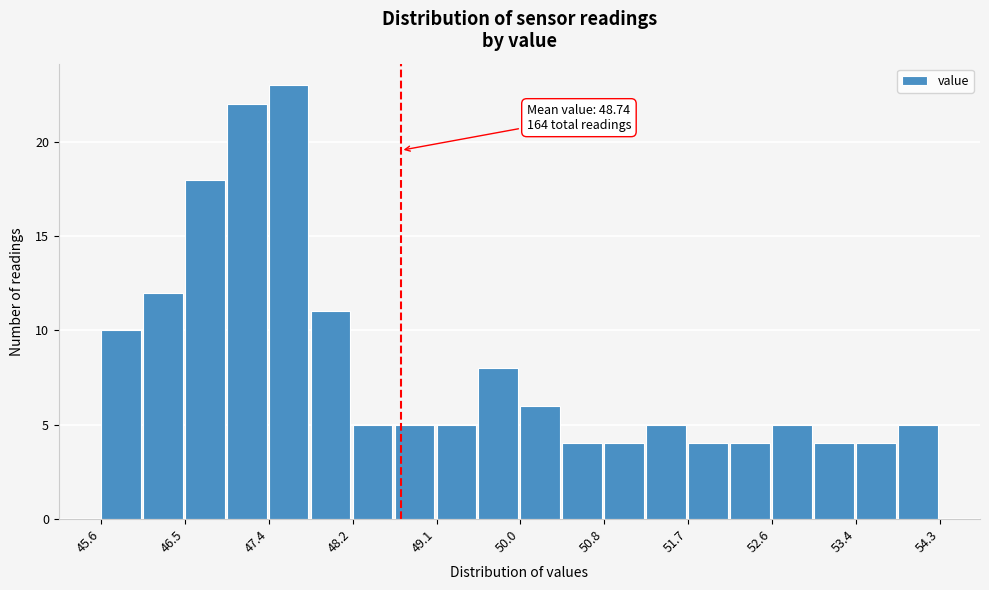

Which range on the x-axis has the tallest bar?

47.4 to 47.8